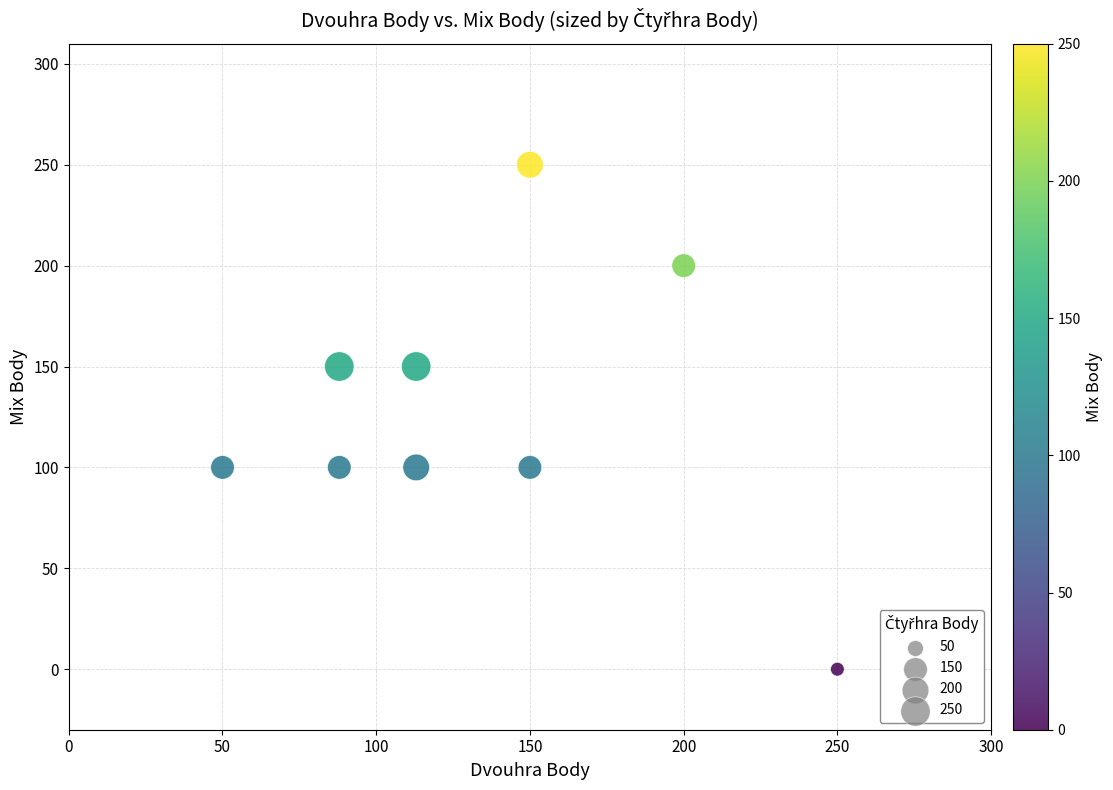

What is the average Y value?

128